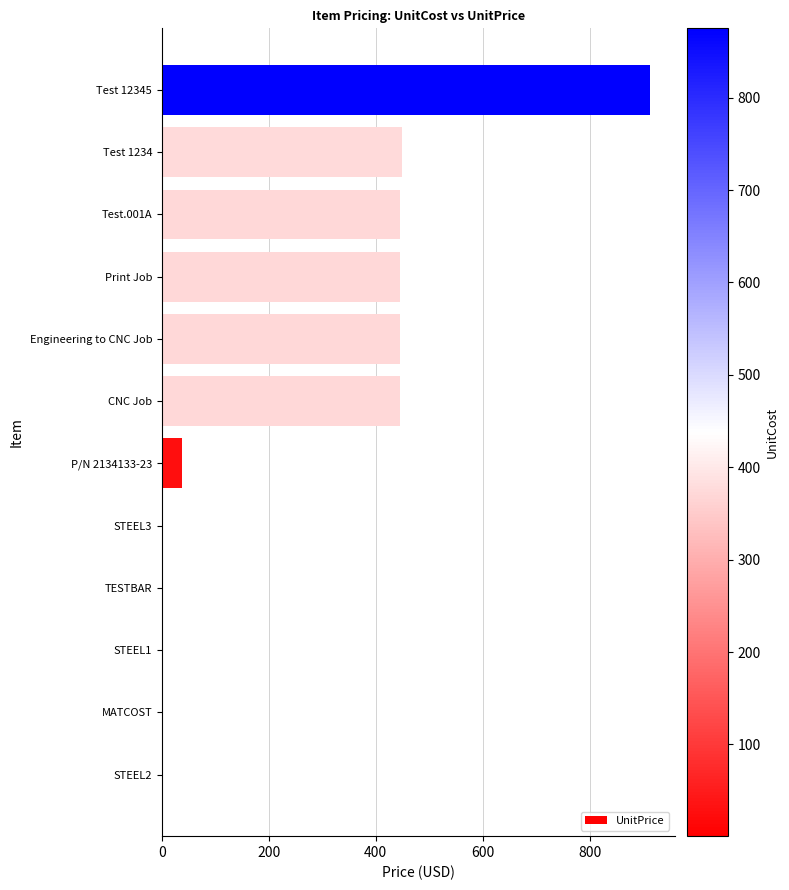

What is the sum of all values?

3187.4